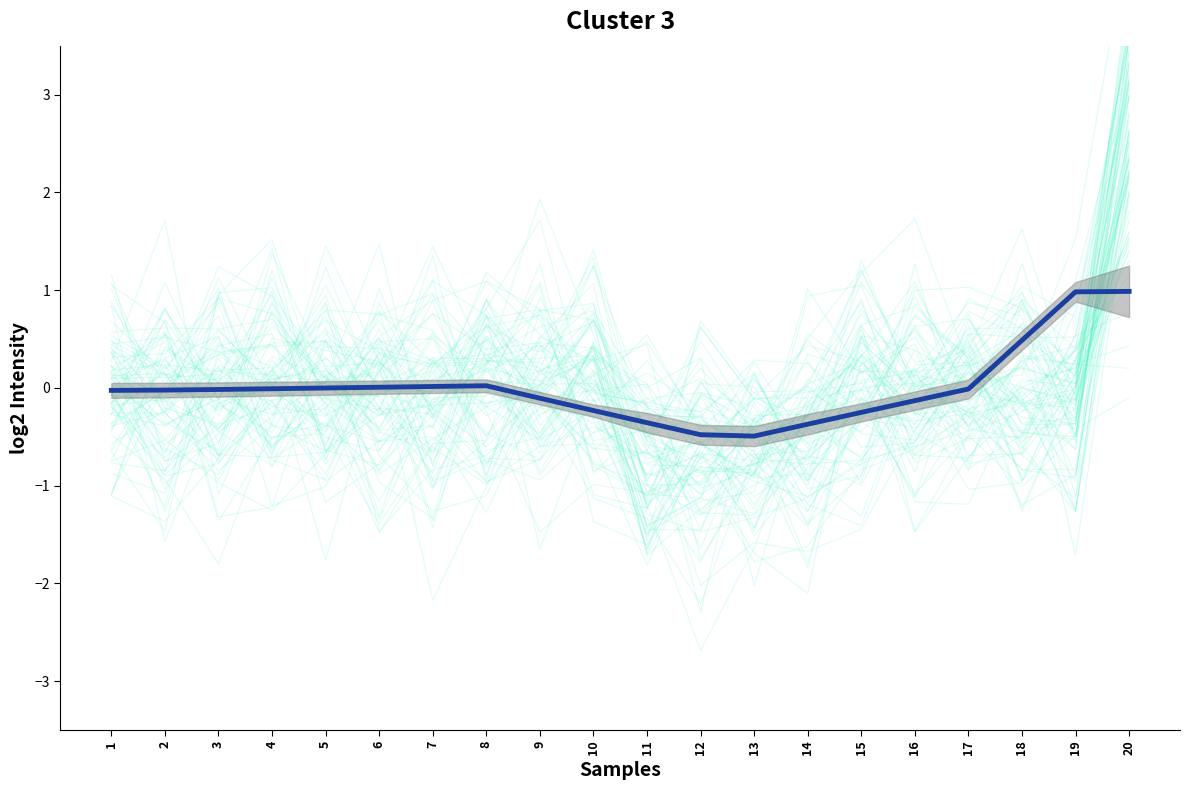

How many interior local peaks (higher than both neighbors) does the data have?

1